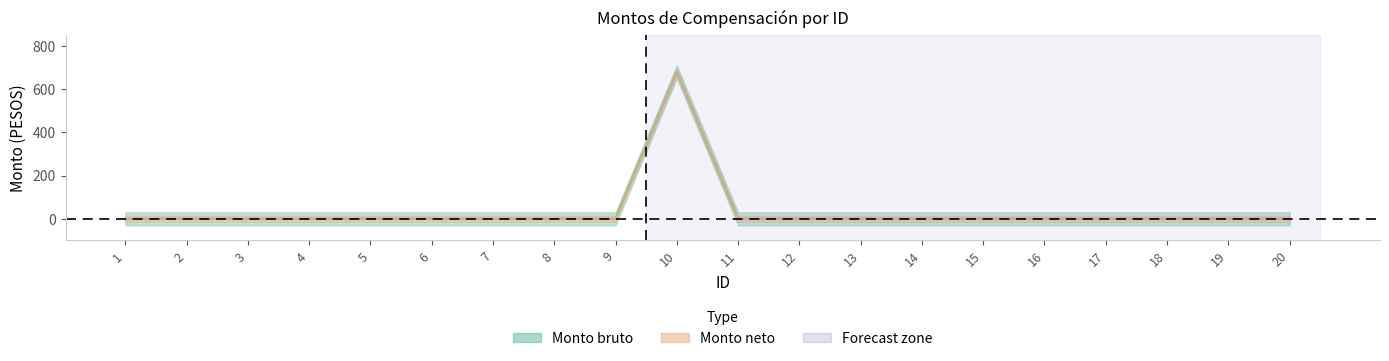

At which label is Monto bruto closest to 339?

1